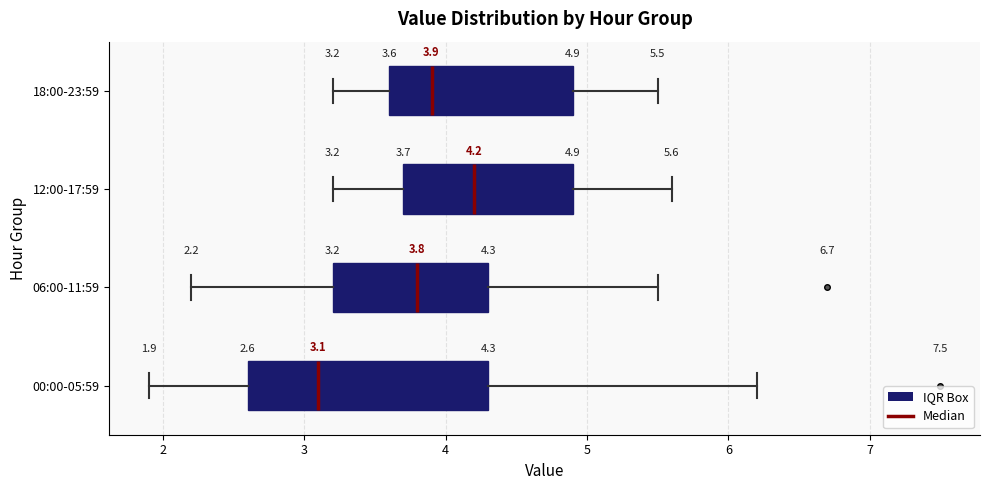

Which box is the widest, from its left edge to its right edge?

00:00-05:59